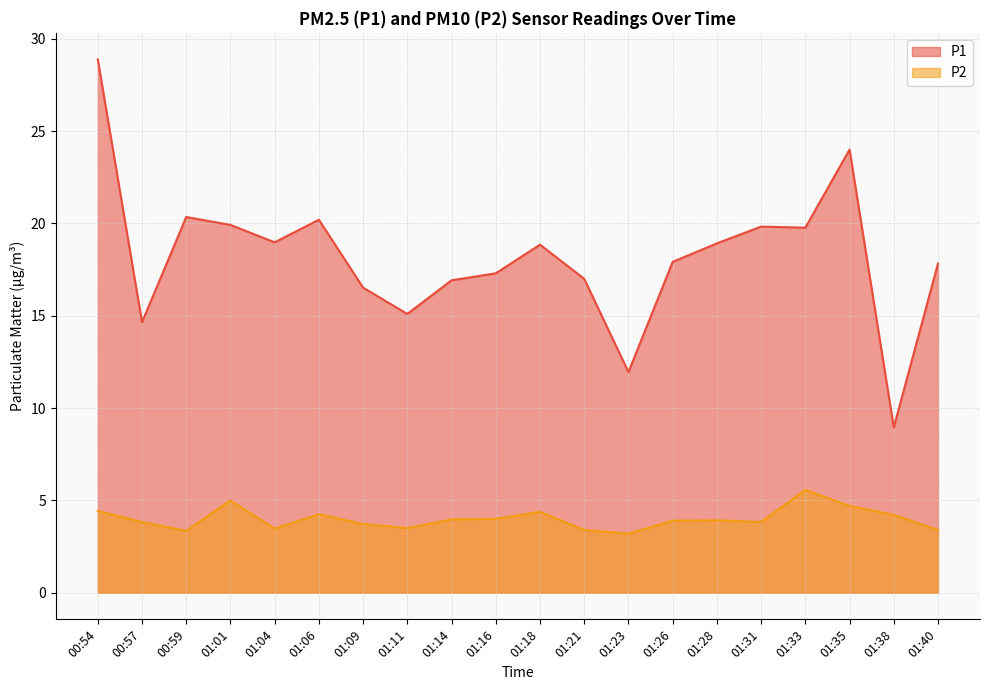

Reading right to left, what are all the values shown in this chart?

P1: 01:40=17.8	01:38=8.9	01:35=24.0	01:33=19.8	01:31=19.8	01:28=18.9	01:26=17.9	01:23=11.9	01:21=17.0	01:18=18.9	01:16=17.3	01:14=16.9	01:11=15.1	01:09=16.5	01:06=20.2	01:04=19.0	01:01=19.9	00:59=20.4	00:57=14.7	00:54=28.9
P2: 01:40=3.4	01:38=4.2	01:35=4.7	01:33=5.6	01:31=3.8	01:28=3.9	01:26=3.9	01:23=3.2	01:21=3.4	01:18=4.4	01:16=4.0	01:14=4.0	01:11=3.5	01:09=3.7	01:06=4.2	01:04=3.5	01:01=5.0	00:59=3.4	00:57=3.8	00:54=4.4